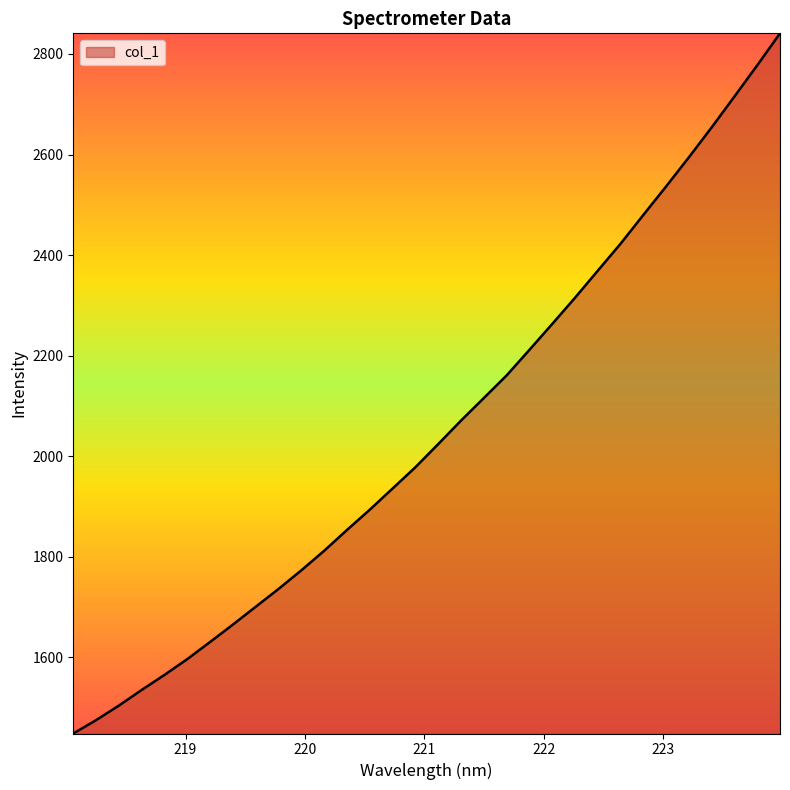

What is the smallest value displayed?

1448.8